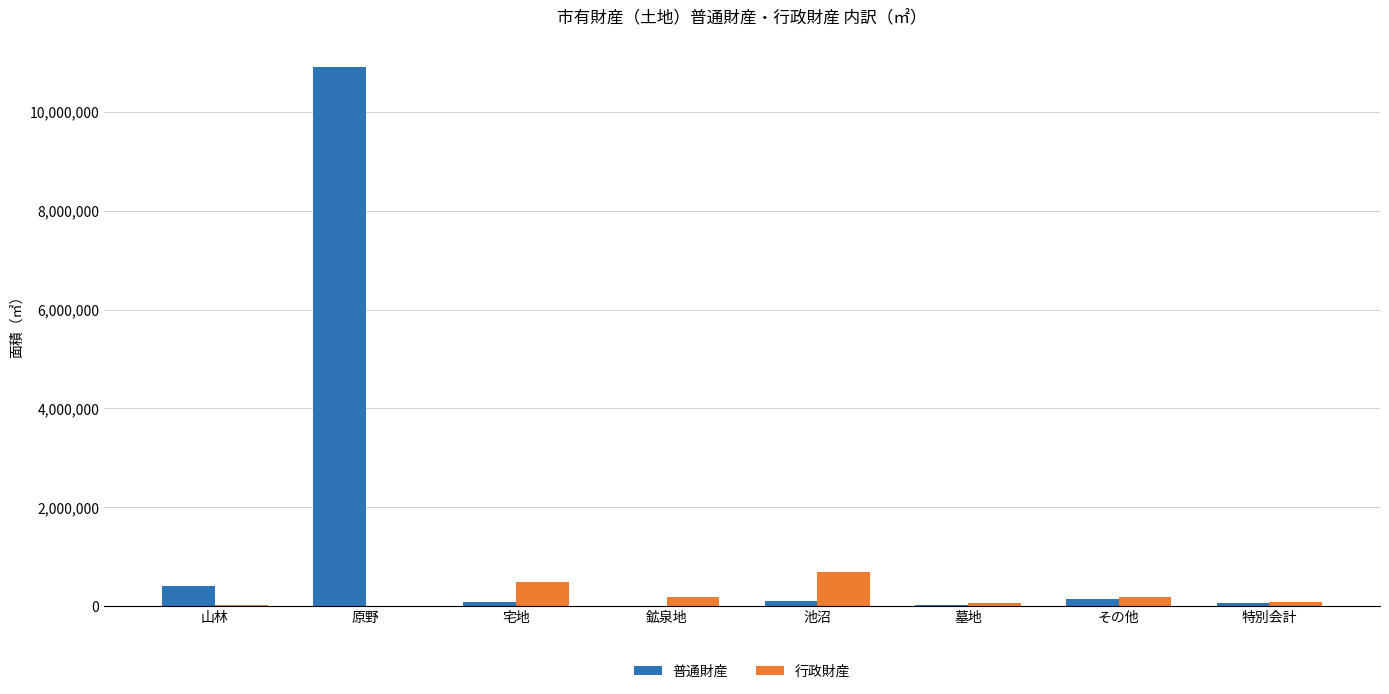

What is the spread (max minus min) of values at その他?

38297.0